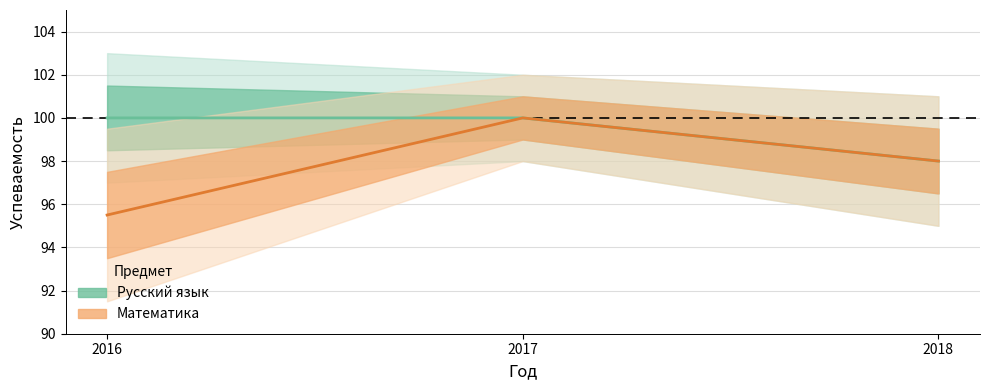

How many Математика values are between 95 and 100?

3